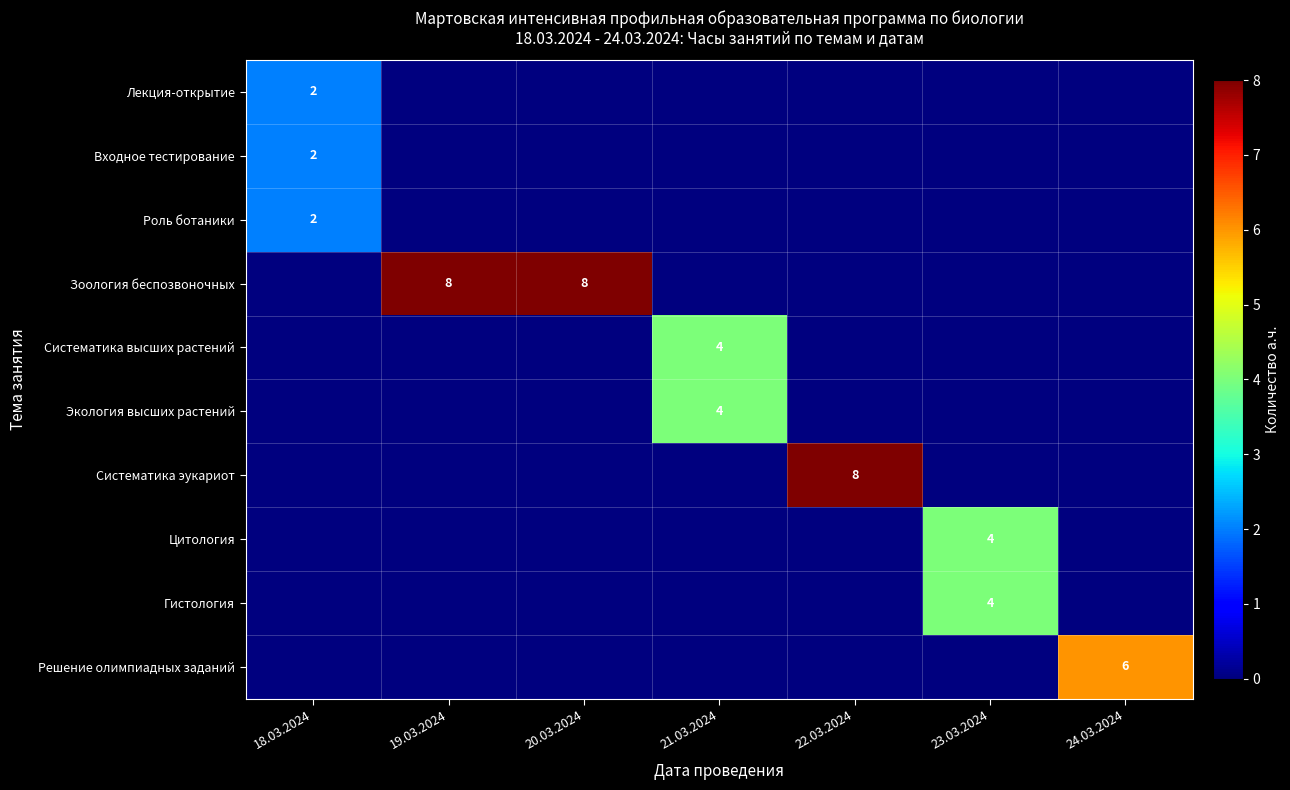

Is it true that Систематика высших растений equals 7 at 21.03.2024?

False